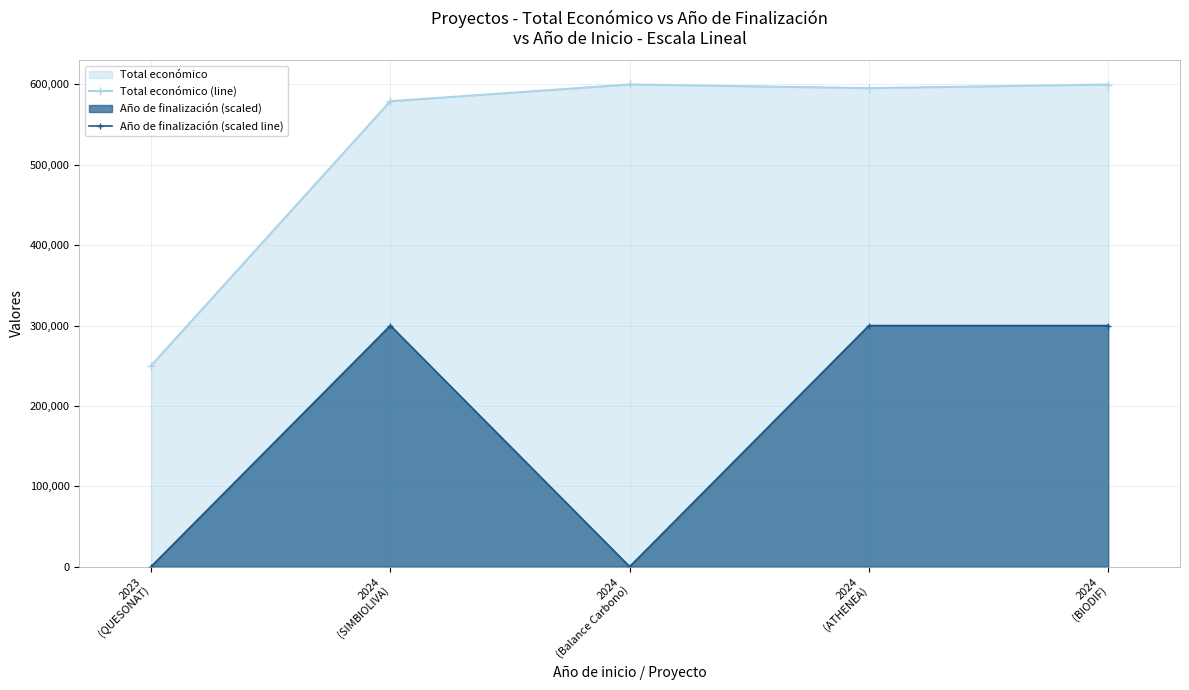

How many series are shown in this chart?

2